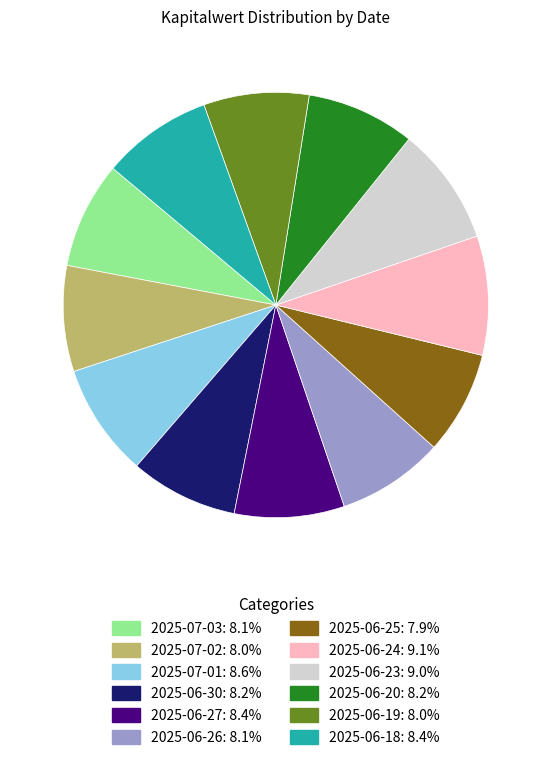

True or false: 2025-06-20 accounts for 8% of the total.

True